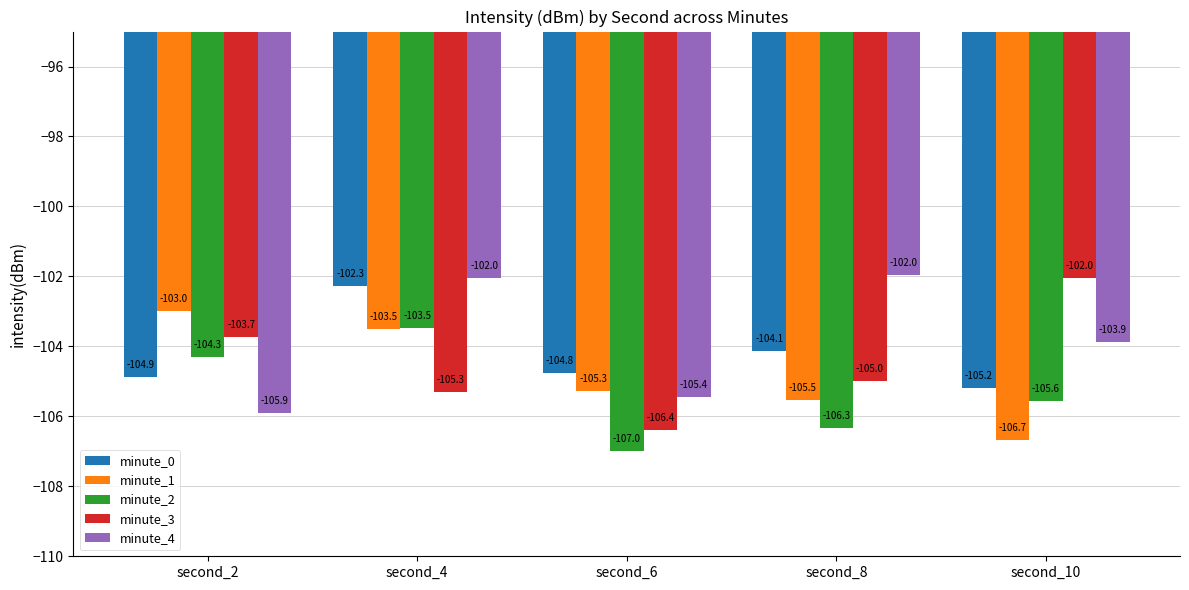

What is the difference between the maximum and minimum values in the minute_2 series?

3.5